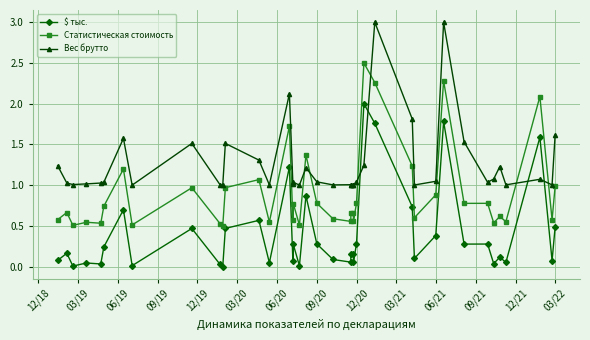

What is the value of the Статистическая стоимость point at the 1st from the left?

0.6